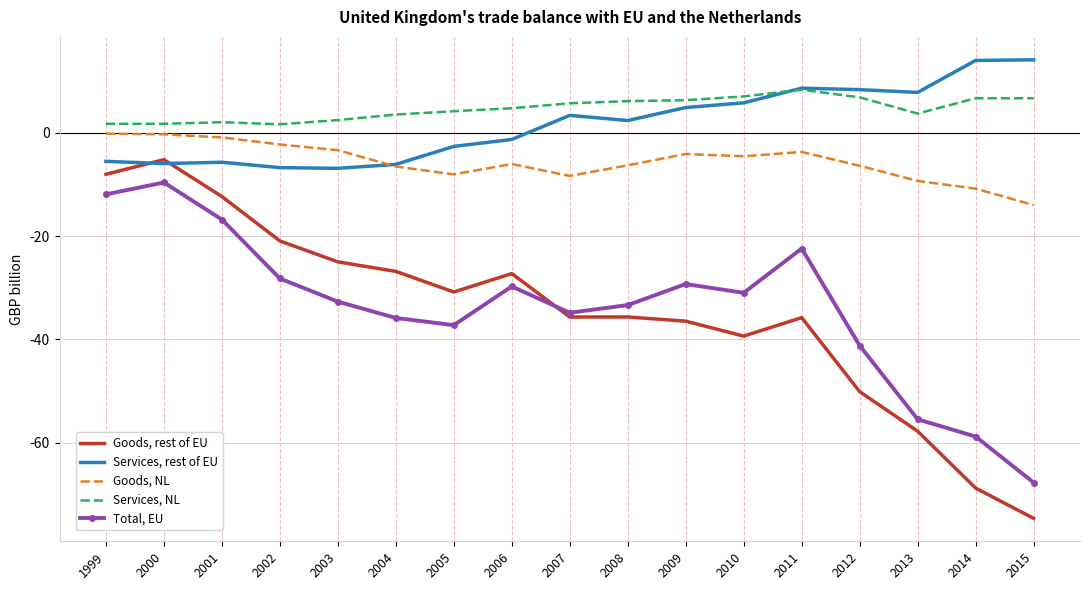

True or false: Total, EU and Services, rest of EU intersect in this chart.

False